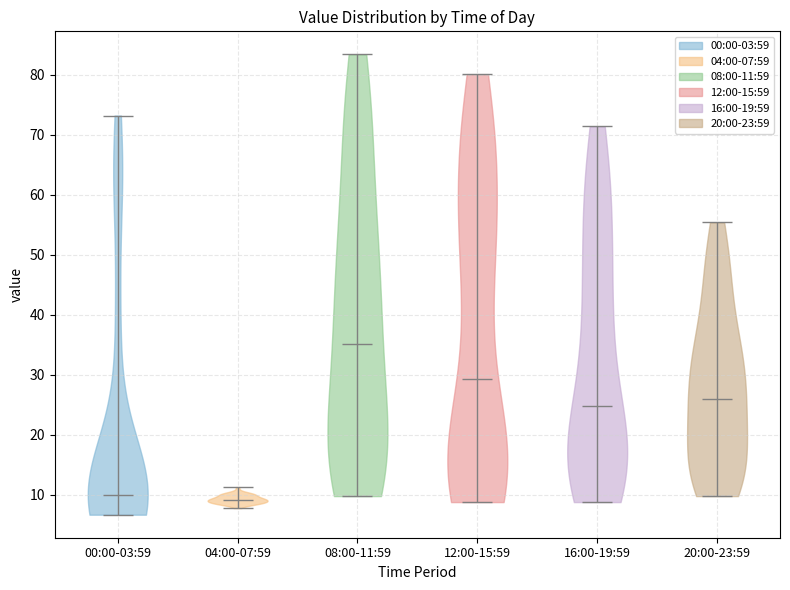

What is the highest point the violin for 08:00-11:59 reaches on the y-axis? The values are not printed on the chart, so give them approximately, as read against the axis.

83